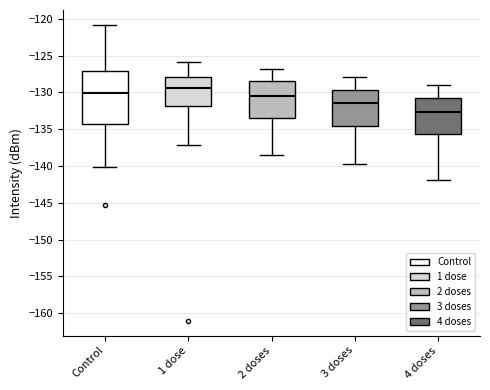

Where is the lower edge of the box for Control on the y-axis? The values are not printed on the chart, so give them approximately, as read against the axis.

-134.5